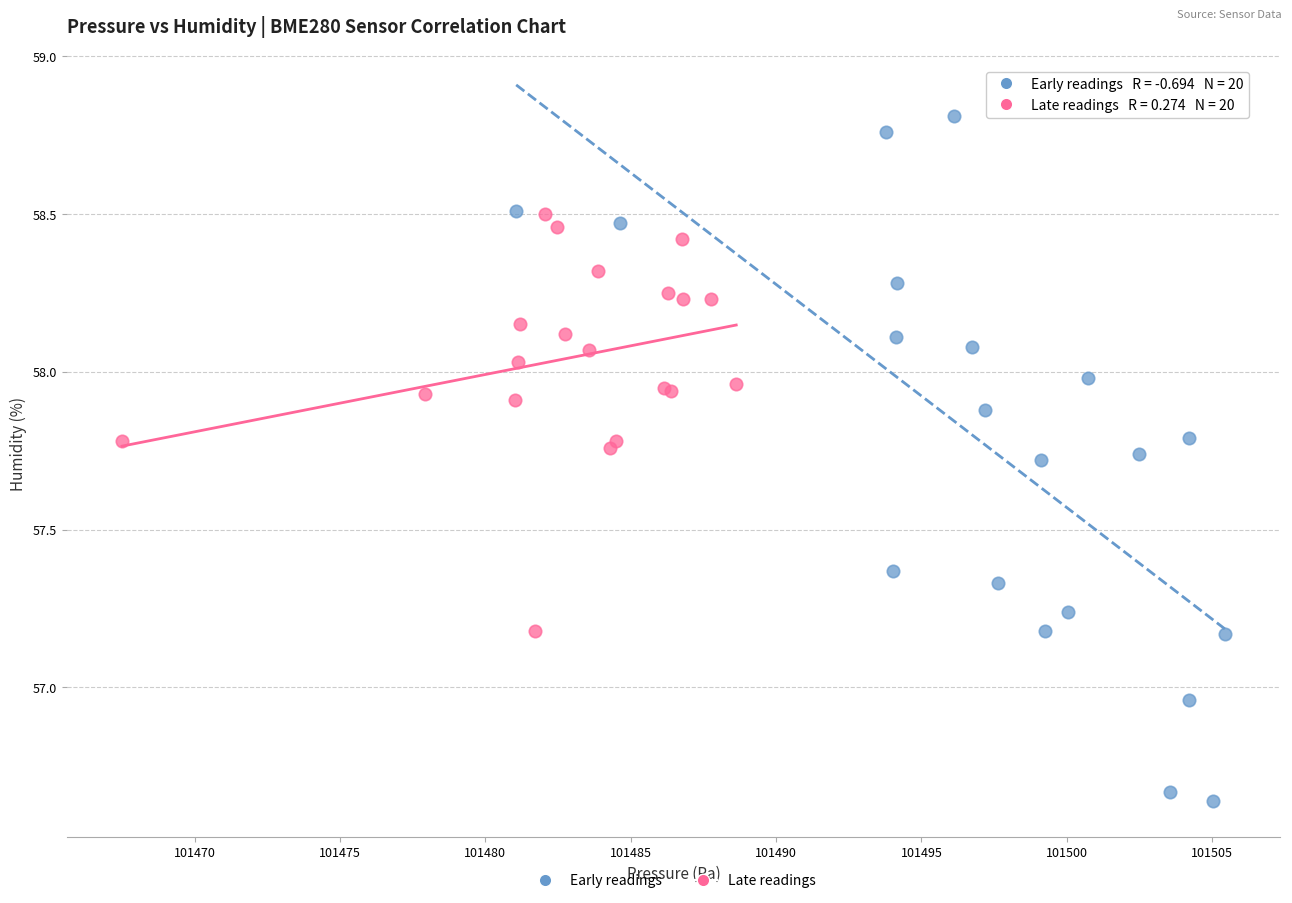

What are all the series names shown in the legend?

Early readings, Late readings